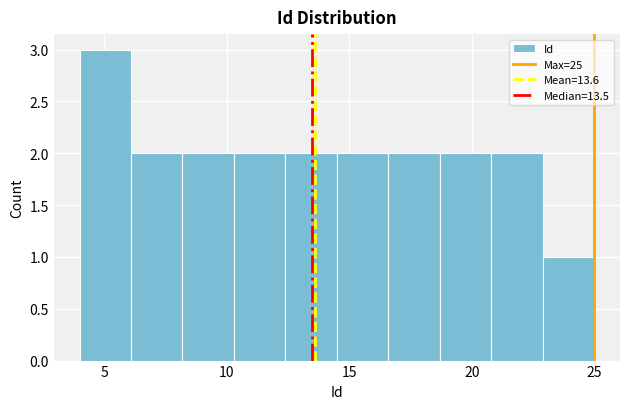

What is the height of the bar covering 14.5 to 16.6 on the x-axis? Neither the bar edges nor the heights are printed on the chart, so give them approximately, as read against the axes.

2